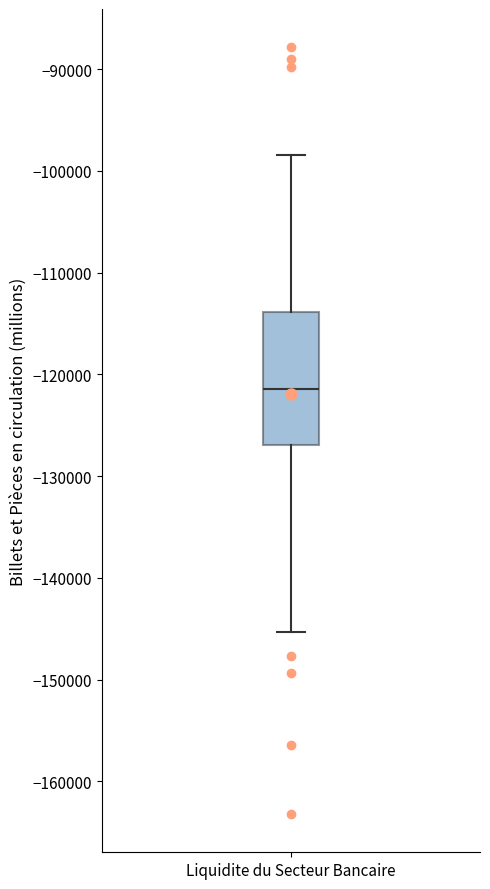

Where is the upper edge of the box for Liquidite du Secteur Bancaire on the y-axis? The values are not printed on the chart, so give them approximately, as read against the axis.

-114000